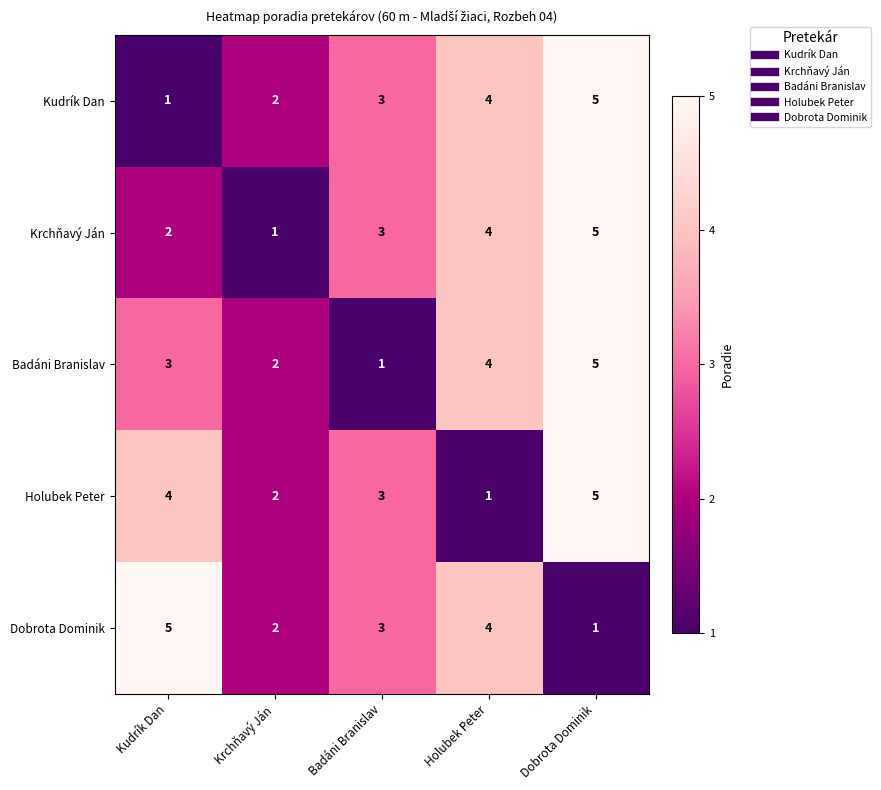

At which label is Krchňavý Ján closest to 3?

Badáni Branislav